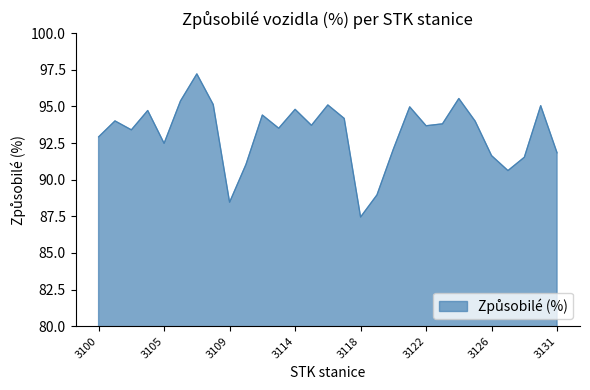

What is the maximum value shown in the chart?

97.2